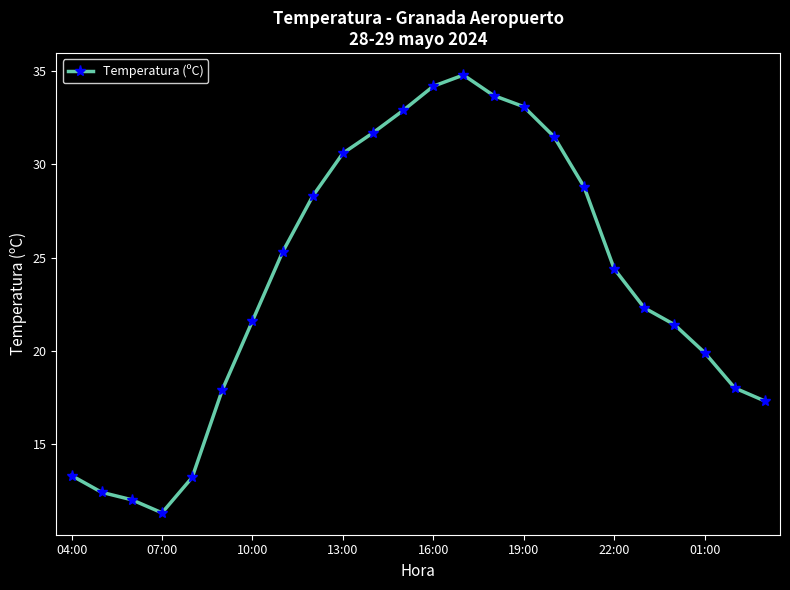

What is the smallest value displayed?

11.3